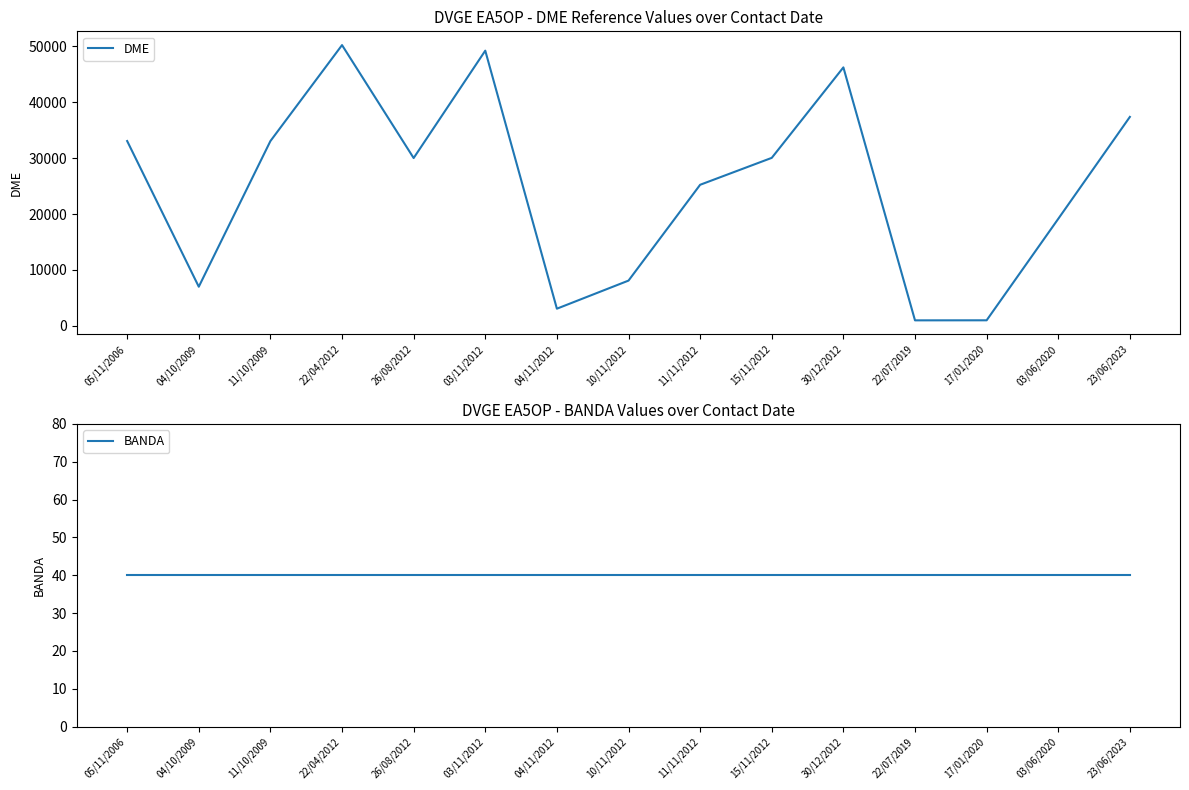

True or false: BANDA has a value of 40 at 03/06/2020.

True